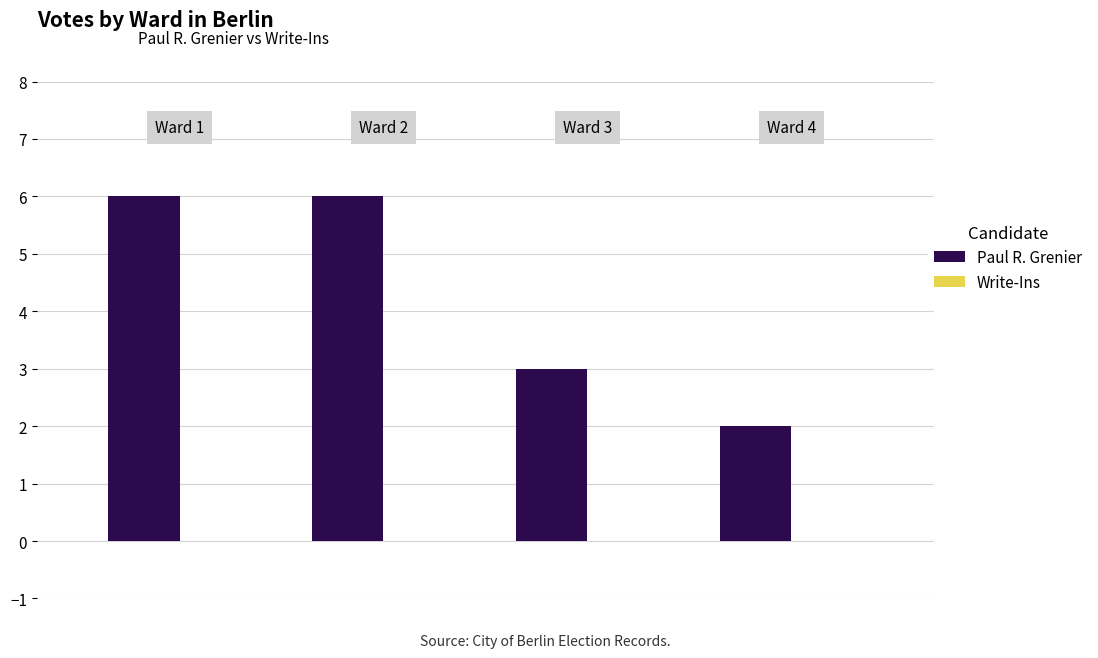

How many distinct data groups are displayed?

1